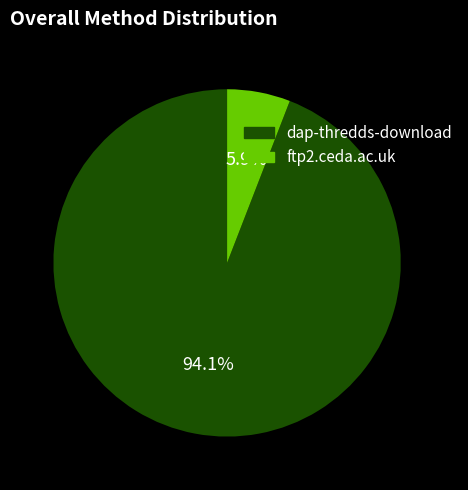

To the nearest percent, what percentage of the pie is dap-thredds-download?

94%